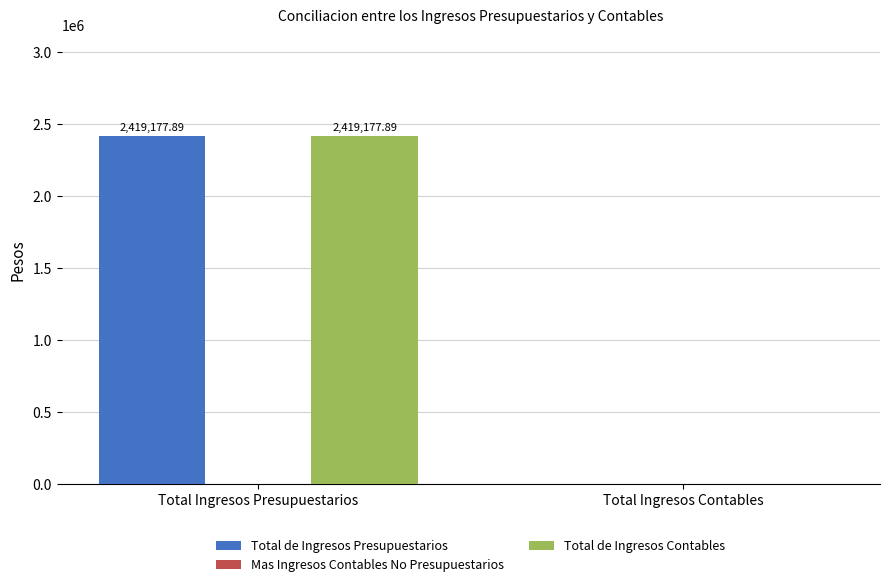

Is the value of Total de Ingresos Contables at Total Ingresos Presupuestarios greater than the value of Total de Ingresos Presupuestarios at Total Ingresos Contables?

Yes